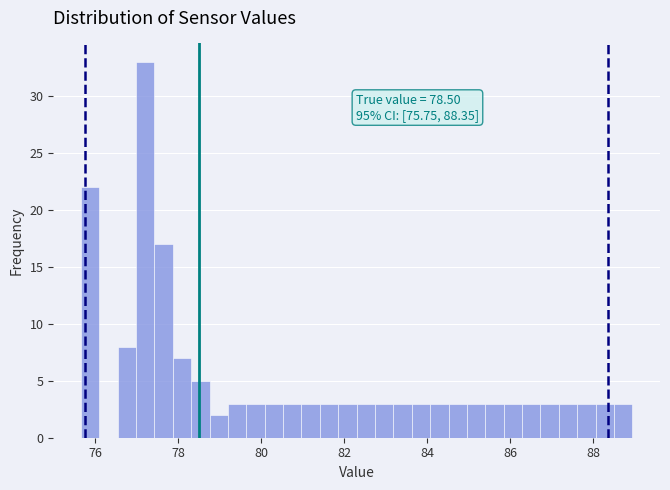

Read against the x-axis, roughly where is the centre of the tallest bar?

77.2